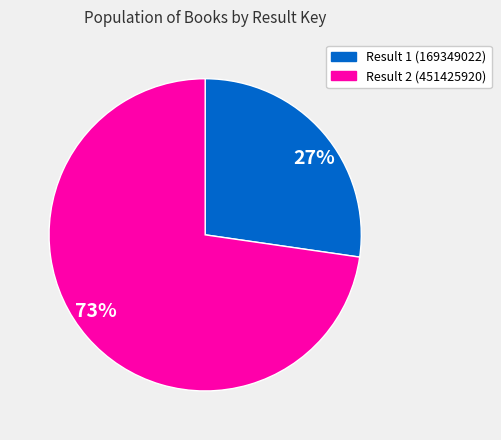

True or false: 73% accounts for 78% of the total.

False